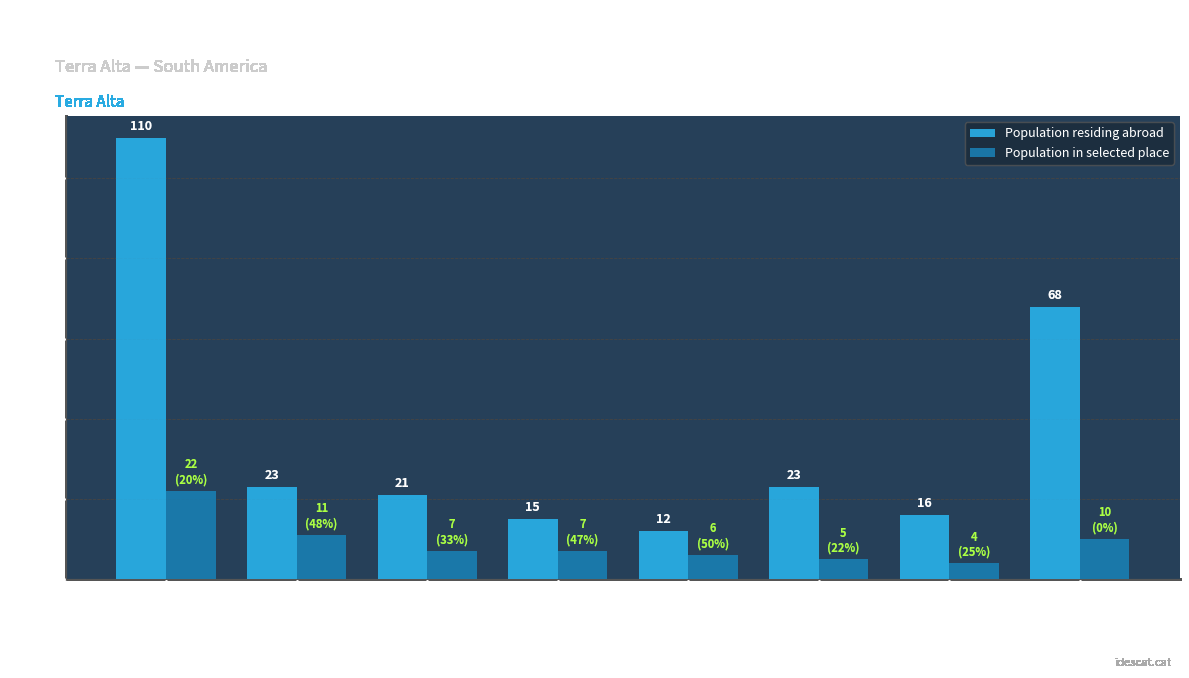

Which label corresponds to the largest value in the chart?

Gandesa